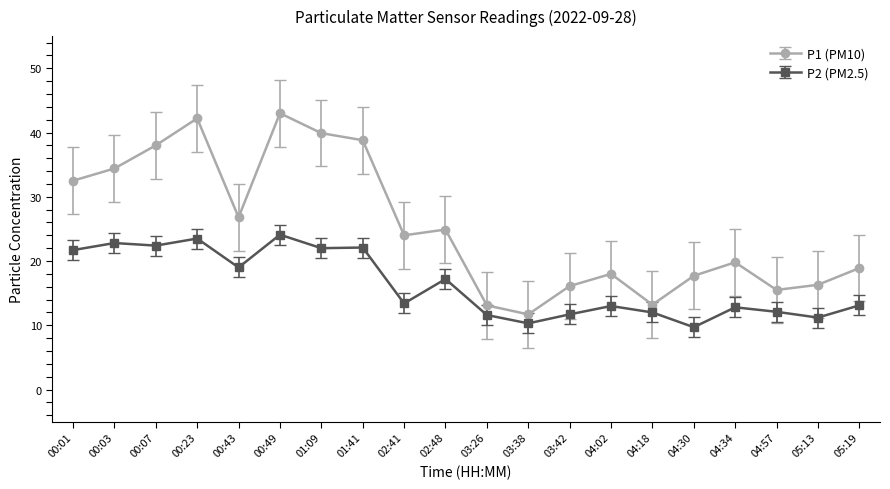

How many lines are shown in the chart?

2